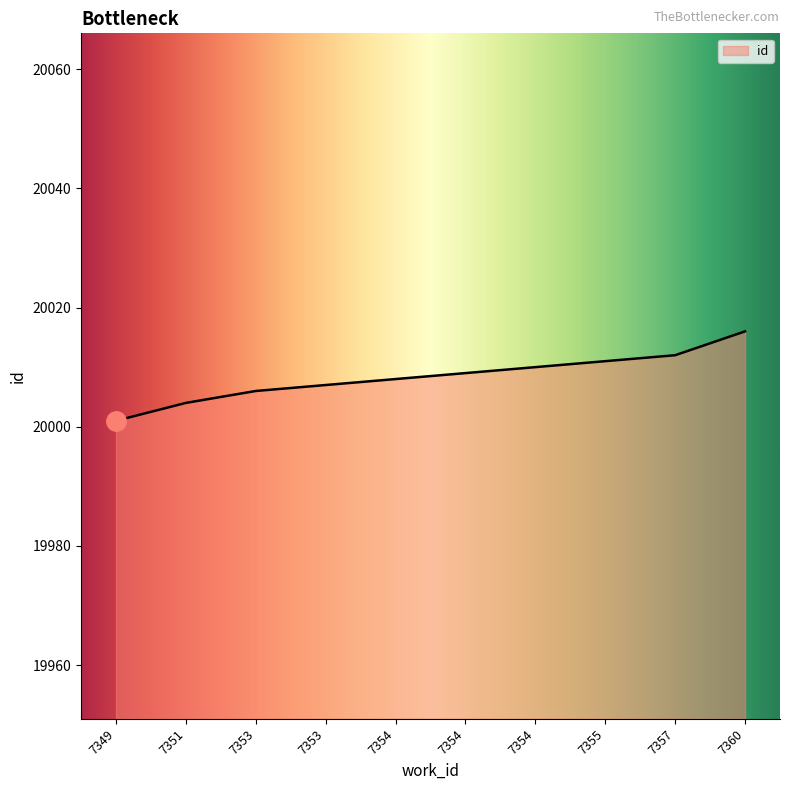

What is the sum of all values?

200084